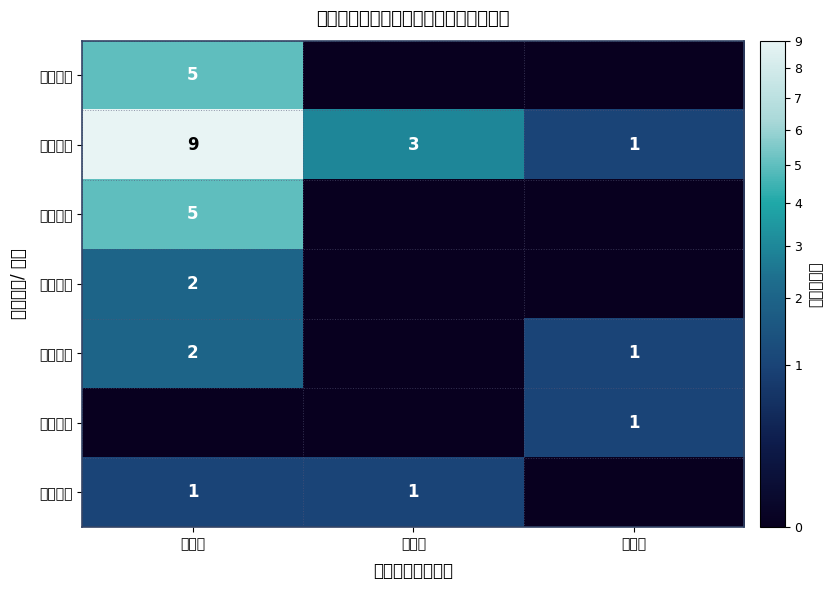

The value of 博厦社区 at 全失能 is 2. True or false?

True